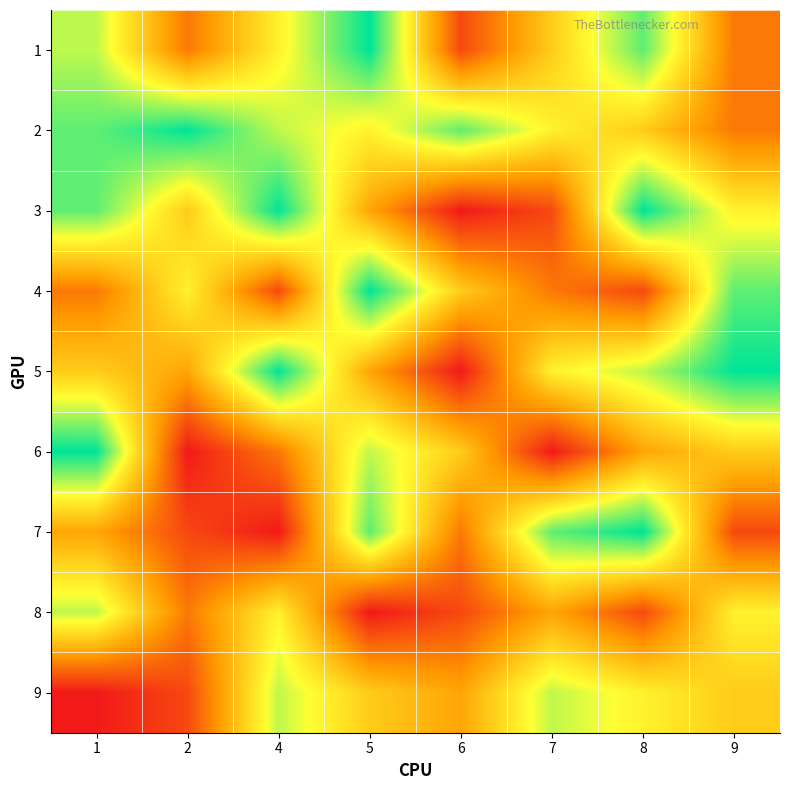

How many values in the 6 series are below 5?

4